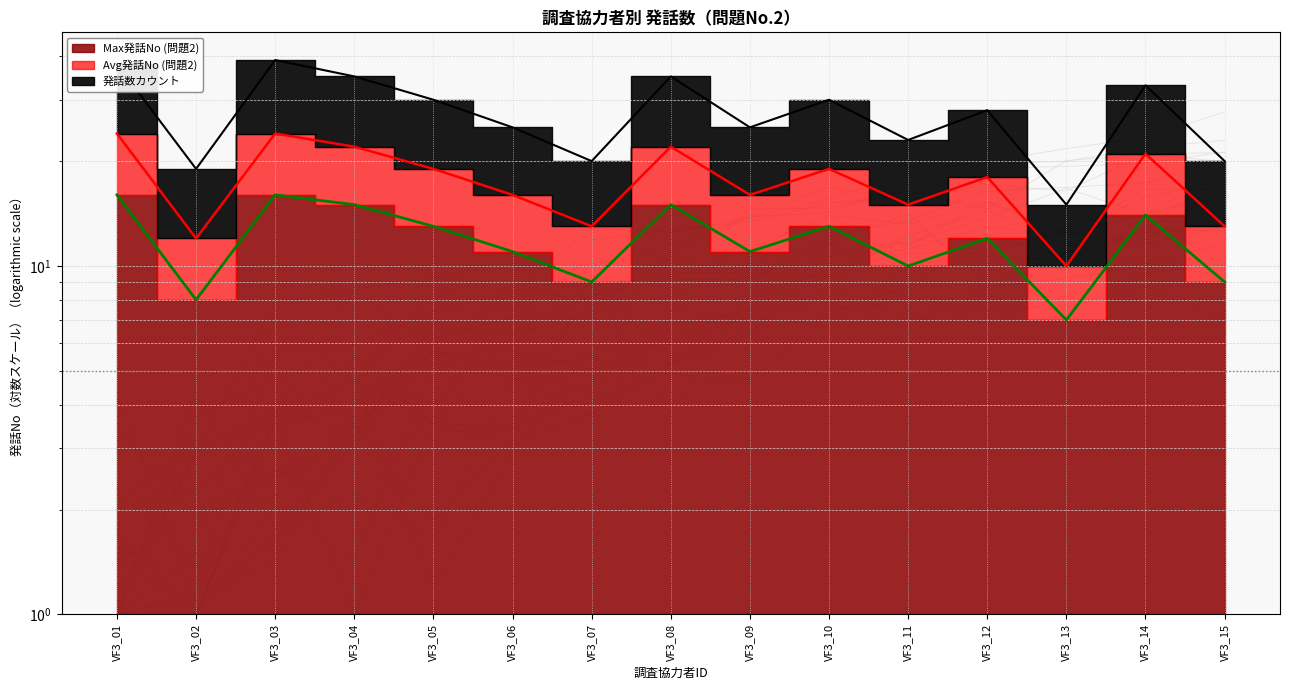

Reading left to right, what are all the values shown in this chart?

Max発話No (問題2) (line): VF3_01=16	VF3_02=8	VF3_03=16	VF3_04=15	VF3_05=13	VF3_06=11	VF3_07=9	VF3_08=15	VF3_09=11	VF3_10=13	VF3_11=10	VF3_12=12	VF3_13=7	VF3_14=14	VF3_15=9
Avg発話No (問題2) (line): VF3_01=24	VF3_02=12	VF3_03=24	VF3_04=22	VF3_05=19	VF3_06=16	VF3_07=13	VF3_08=22	VF3_09=16	VF3_10=19	VF3_11=15	VF3_12=18	VF3_13=10	VF3_14=21	VF3_15=13
発話数カウント (line): VF3_01=38	VF3_02=19	VF3_03=39	VF3_04=35	VF3_05=30	VF3_06=25	VF3_07=20	VF3_08=35	VF3_09=25	VF3_10=30	VF3_11=23	VF3_12=28	VF3_13=15	VF3_14=33	VF3_15=20